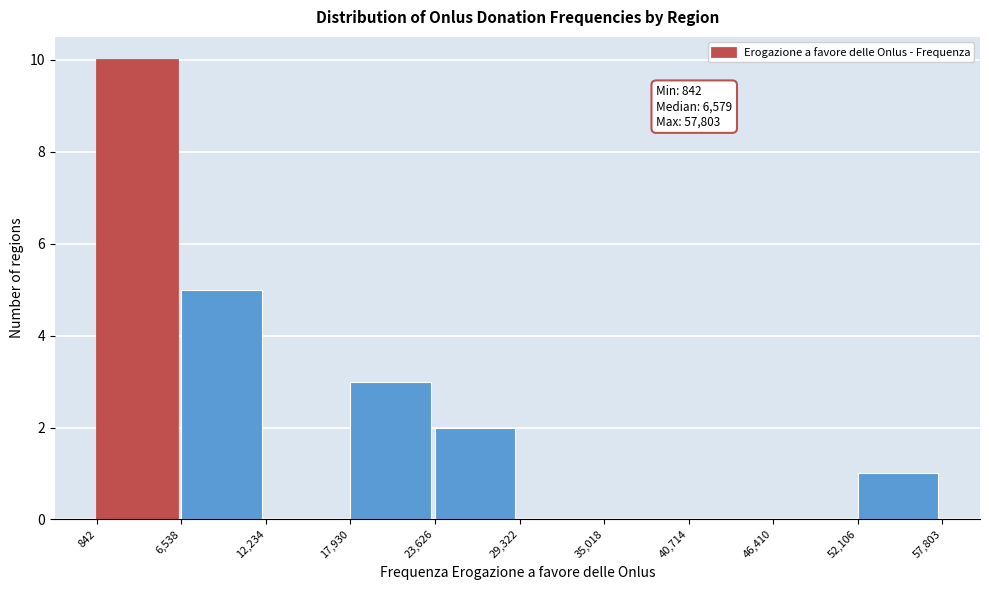

Which range on the x-axis has the tallest bar?

842 to 6,538